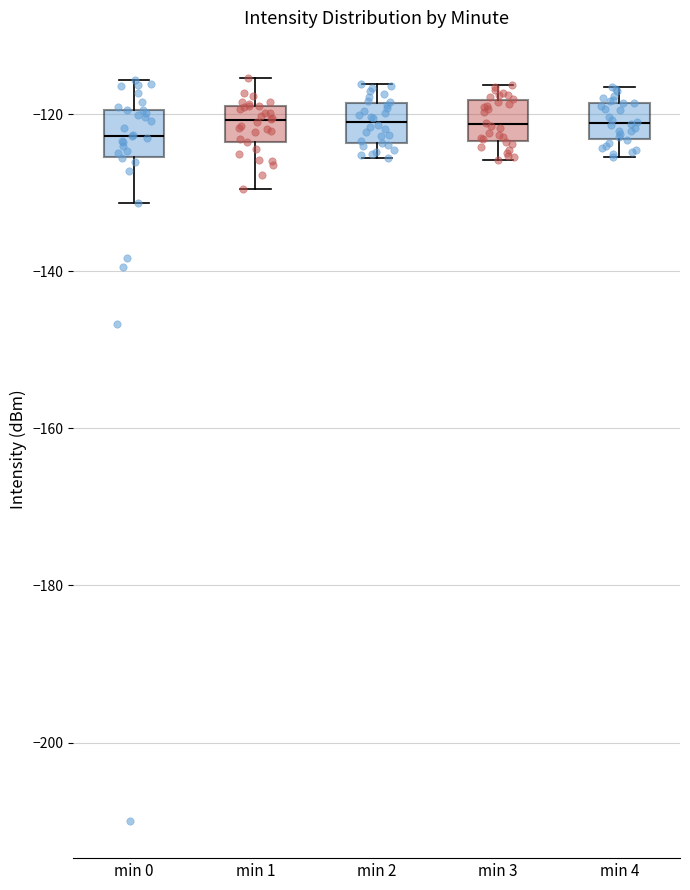

Reading left to right, read every box against the y-axis: the position of its median line, the range the box covers, and the ends of its whiskers. The values are not printed on the chart, so give them approximately, as read against the axis.

min 0: median -122, box -126 to -120, whiskers -132 to -116
min 1: median -120 (inside the box), box -124 to -120, whiskers -130 to -116
min 2: median -120, box -124 to -118, whiskers -126 to -116
min 3: median -122, box -124 to -118, whiskers -126 to -116
min 4: median -122, box -124 to -118, whiskers -126 to -116